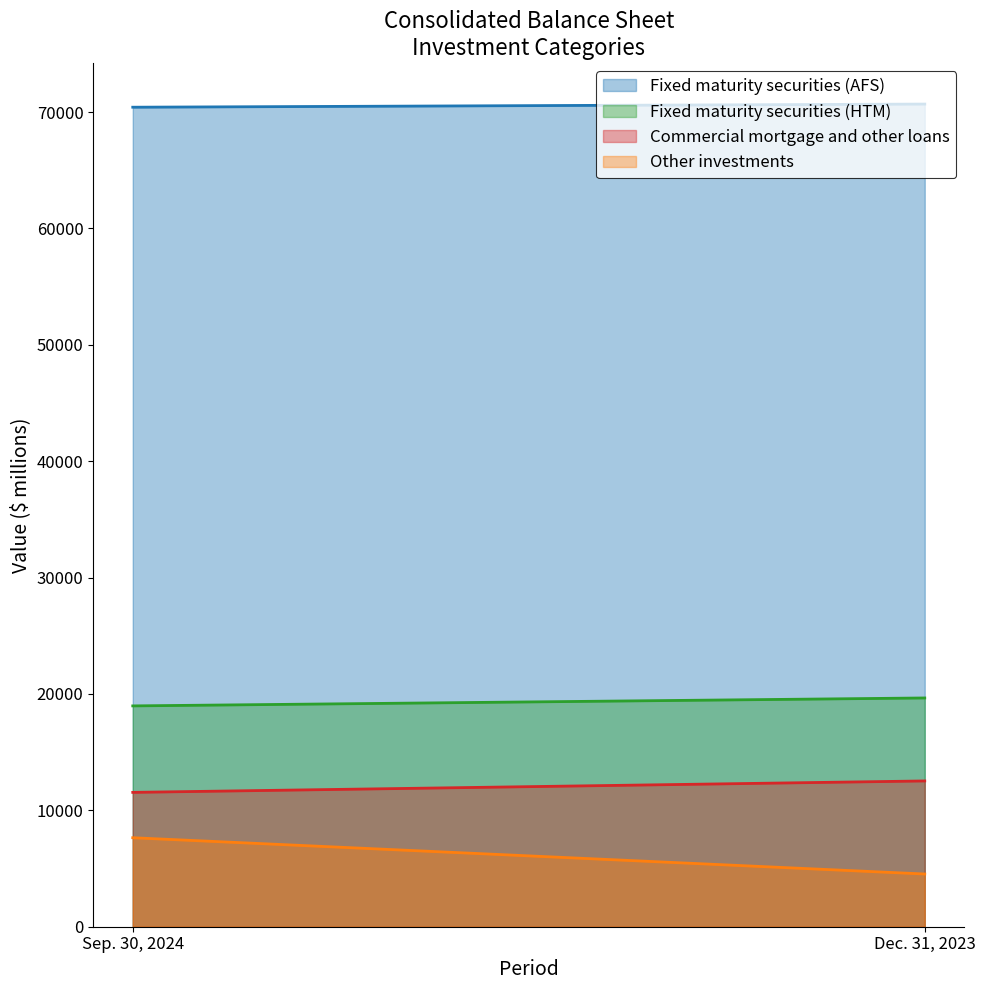

What is the average value of the Fixed maturity securities (HTM) series?

19316